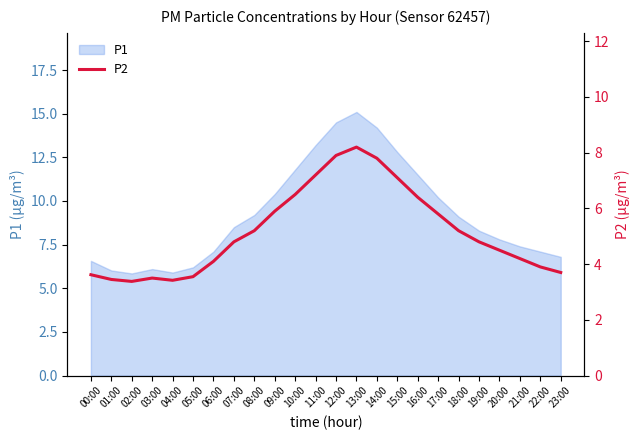

How many categories are shown in the chart?

24